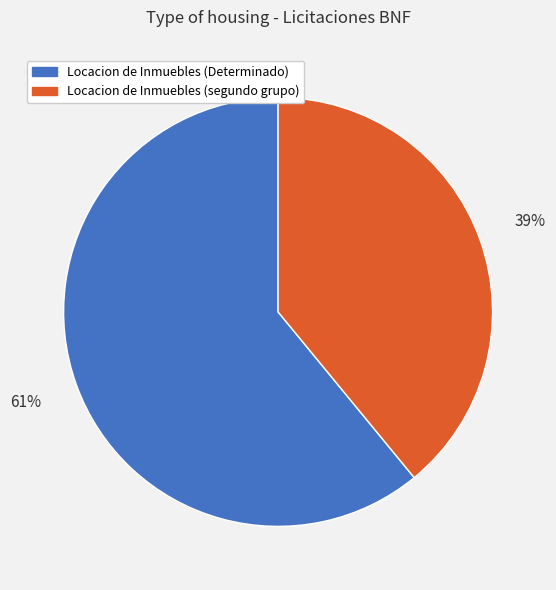

Which slice is the smallest?

Locacion de Inmuebles (segundo grupo)